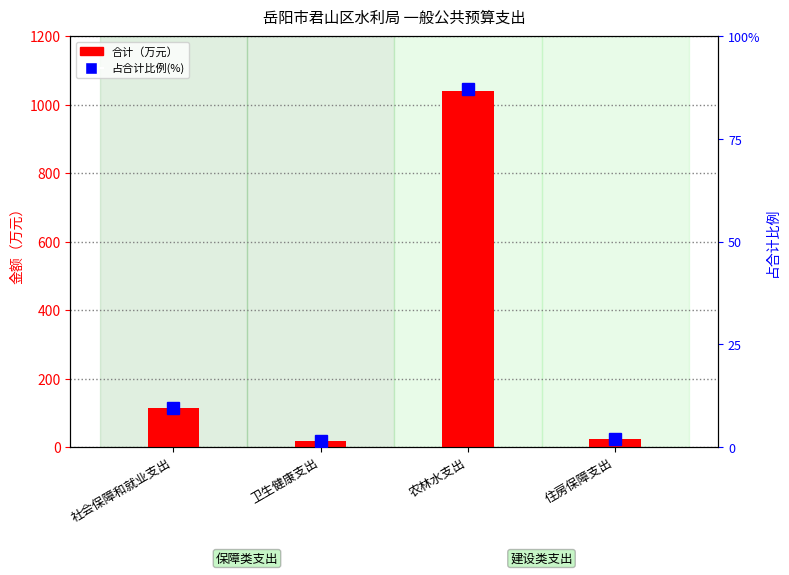

True or false: 占合计比例(%) has a value of 0.5 at 卫生健康支出.

False